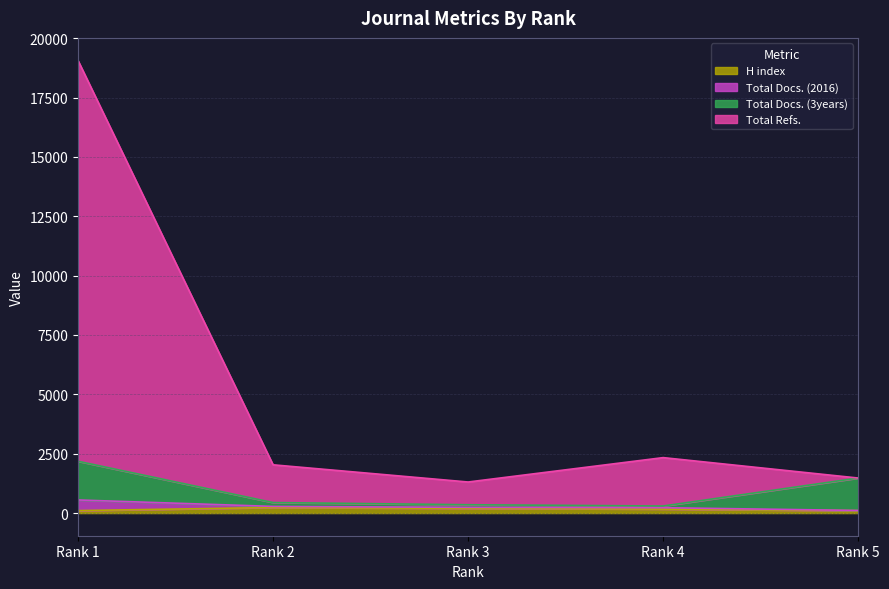

How many lines are shown in the chart?

4